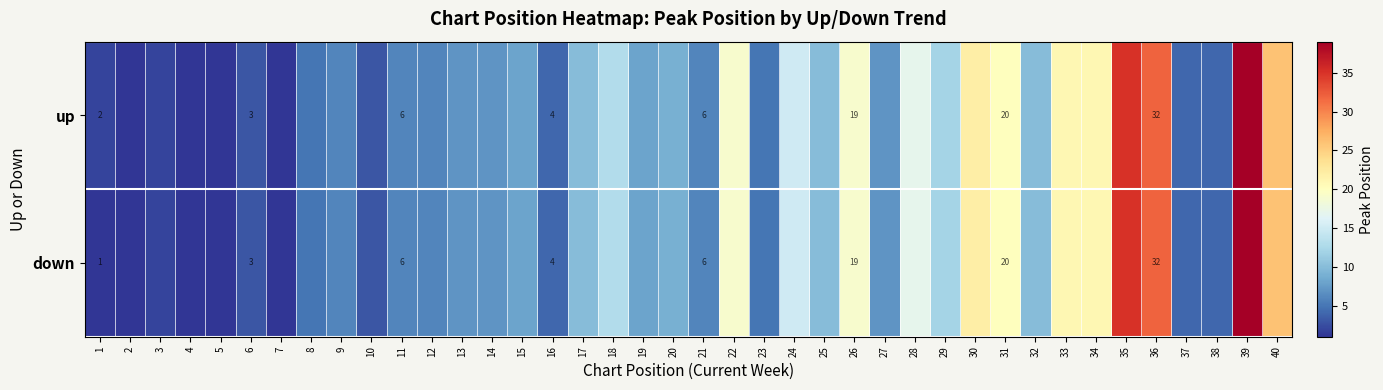

What is the smallest value displayed?

1